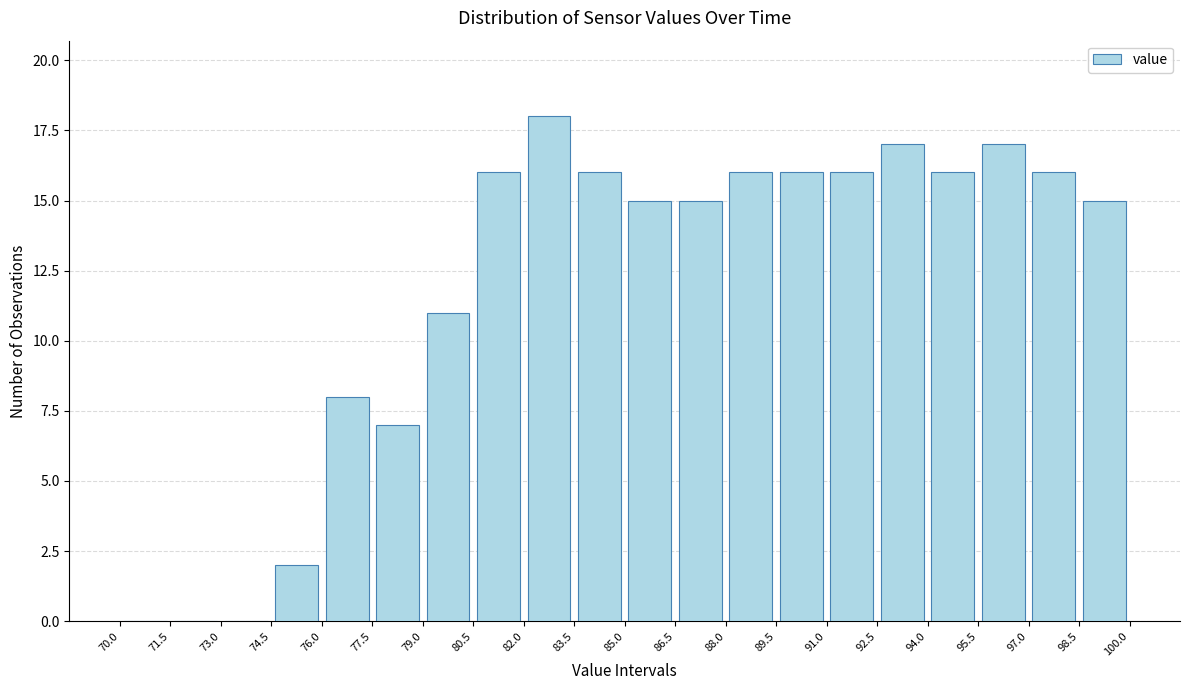

Reading left to right, transcribe this chart: for each bar, give the range it covers on the x-axis and its height. The values are not printed on the chart, so give them approximately, as read against the axis.

70.0 to 71.5: 0
71.5 to 73.0: 0
73.0 to 74.5: 0
74.5 to 76.0: 2
76.0 to 77.5: 8
77.5 to 79.0: 7
79.0 to 80.5: 11
80.5 to 82.0: 16
82.0 to 83.5: 18
83.5 to 85.0: 16
85.0 to 86.5: 15
86.5 to 88.0: 15
88.0 to 89.5: 16
89.5 to 91.0: 16
91.0 to 92.5: 16
92.5 to 94.0: 17
94.0 to 95.5: 16
95.5 to 97.0: 17
97.0 to 98.5: 16
98.5 to 100.0: 15